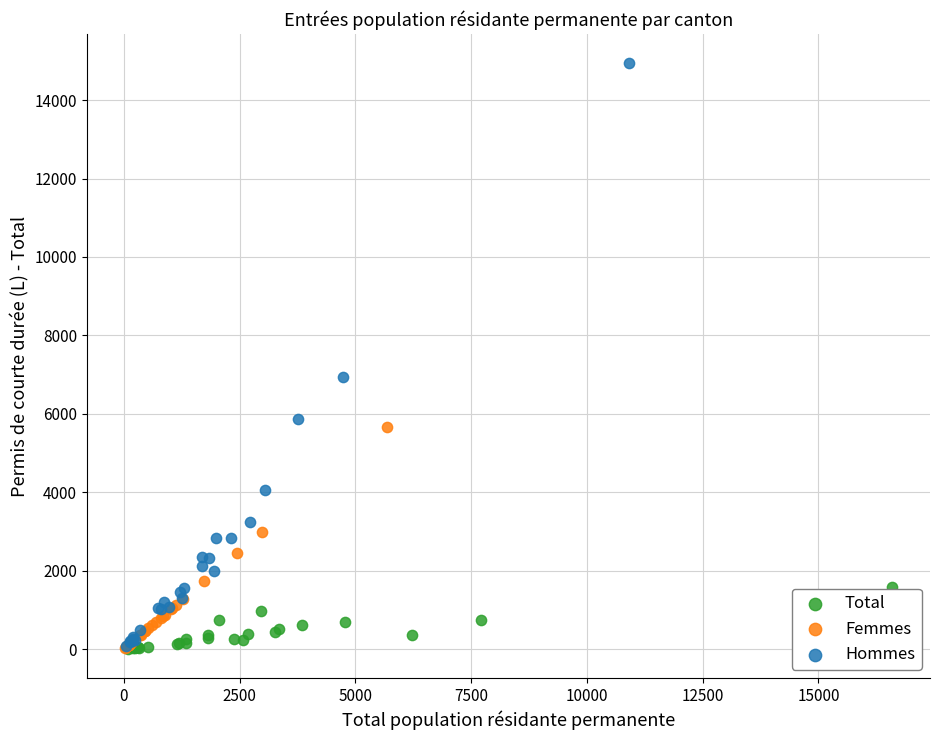

Which series contains the highest Y value?

Hommes